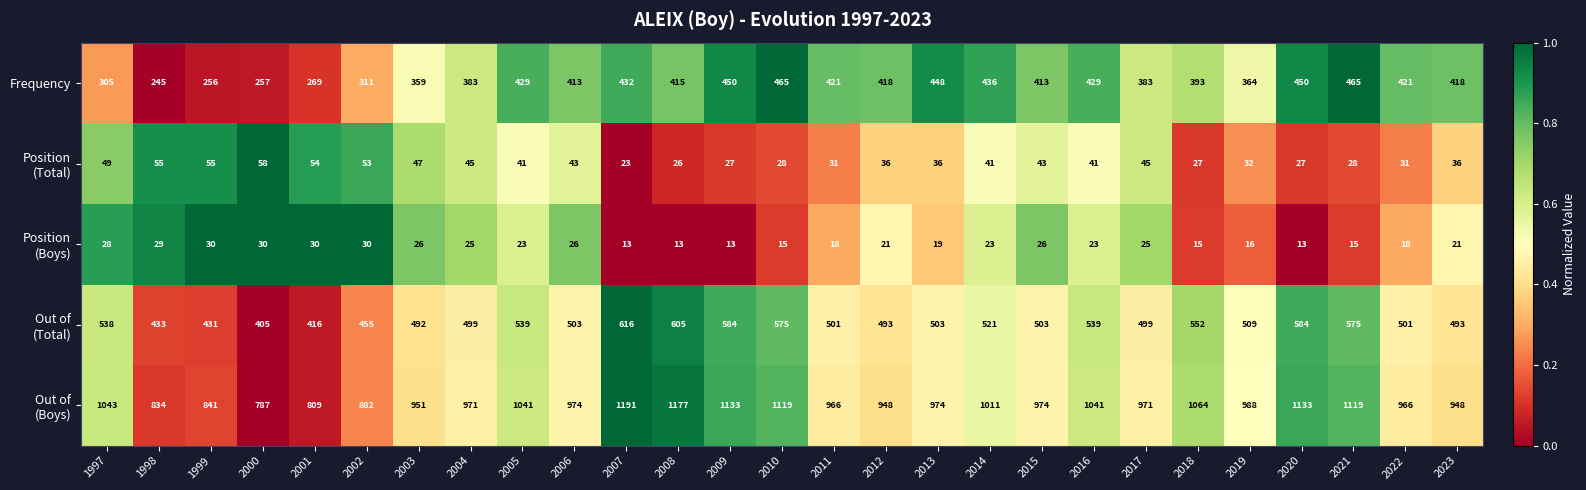

What is the total value across all series at 2010?

2202